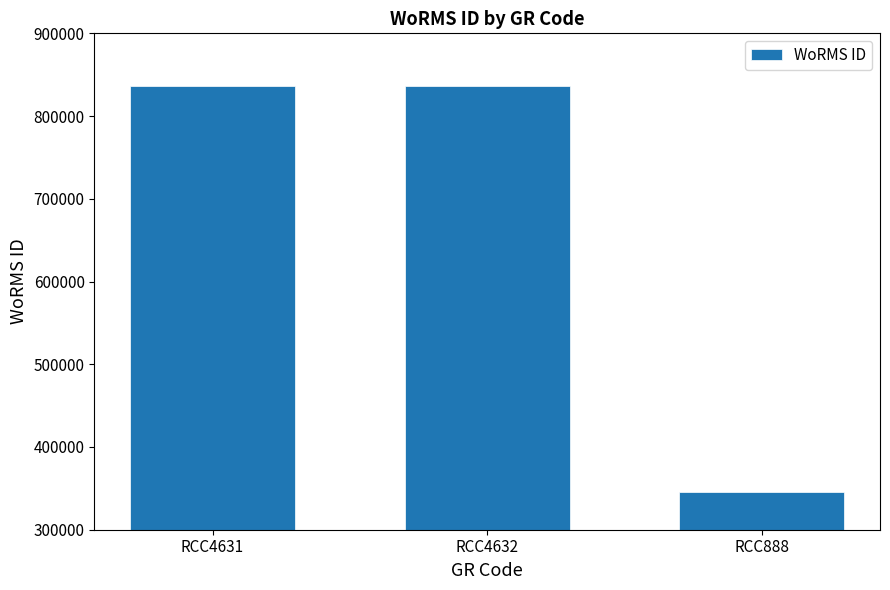

How many values are between 345504 and 836917?

3